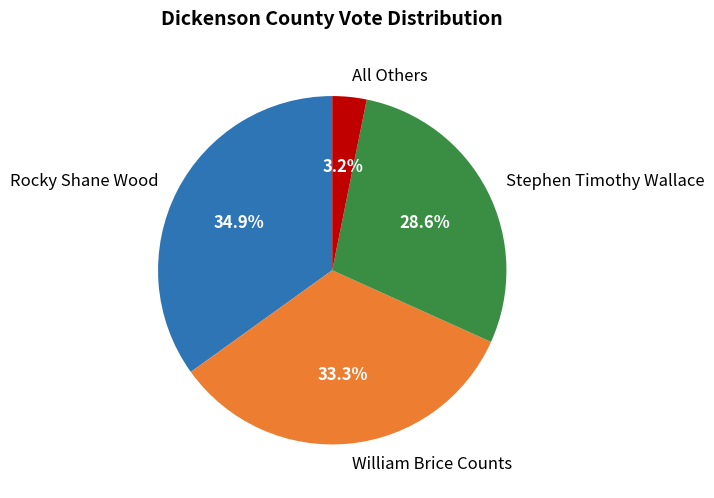

Between All Others and Stephen Timothy Wallace, which is larger?

Stephen Timothy Wallace